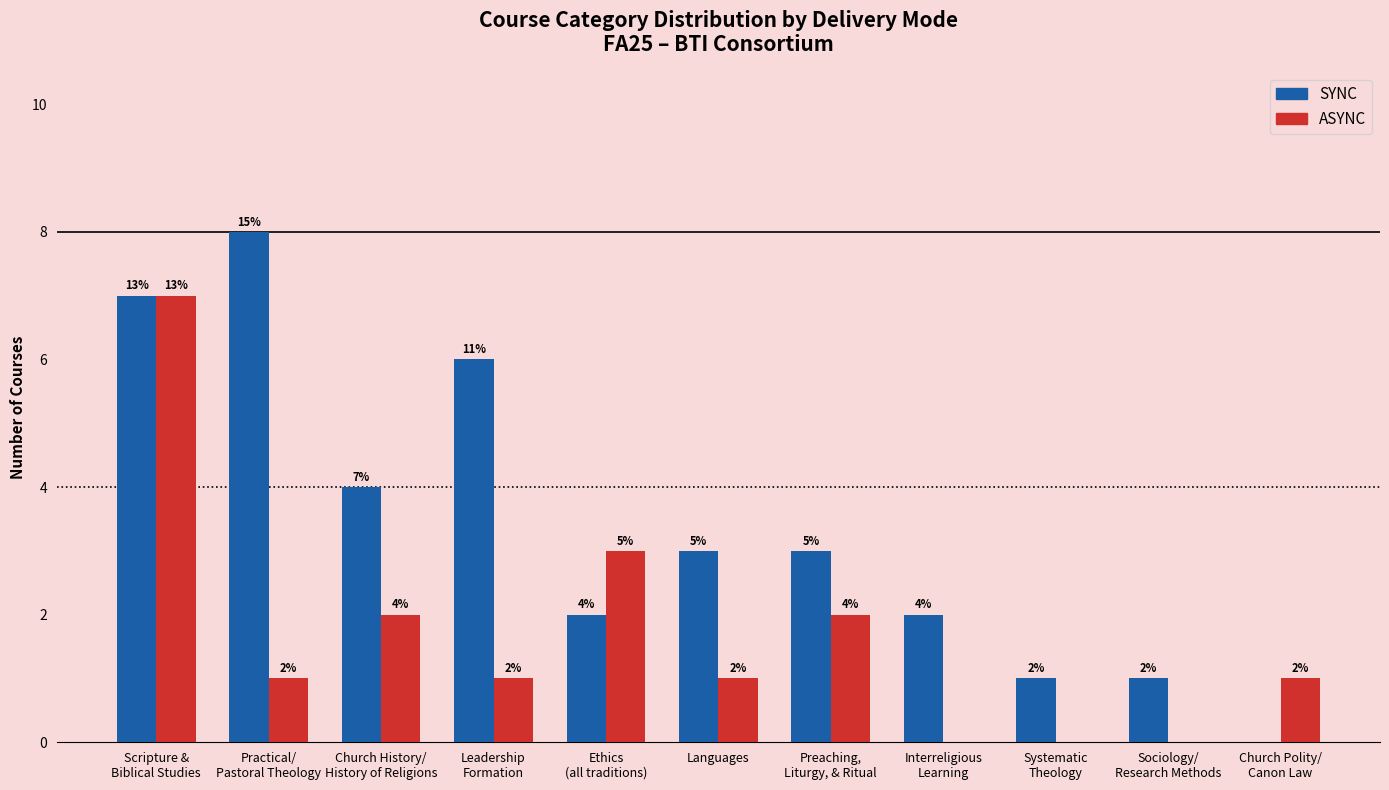

How many groups of bars are there?

11